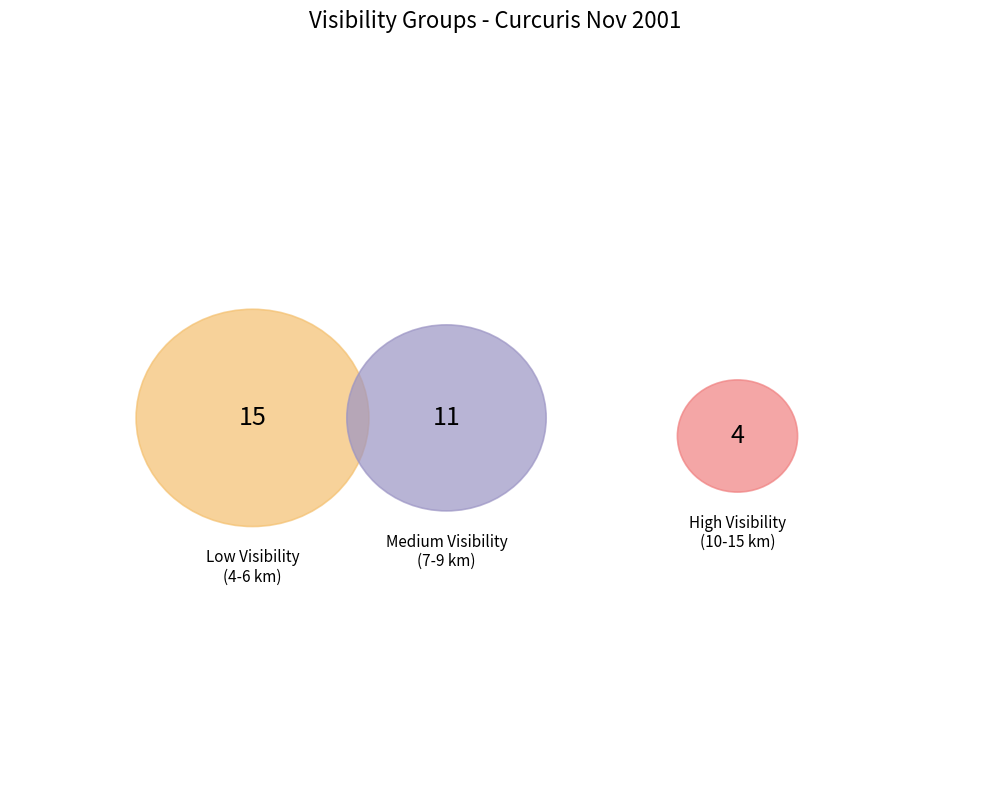

Is 25 the majority of the pie?

No